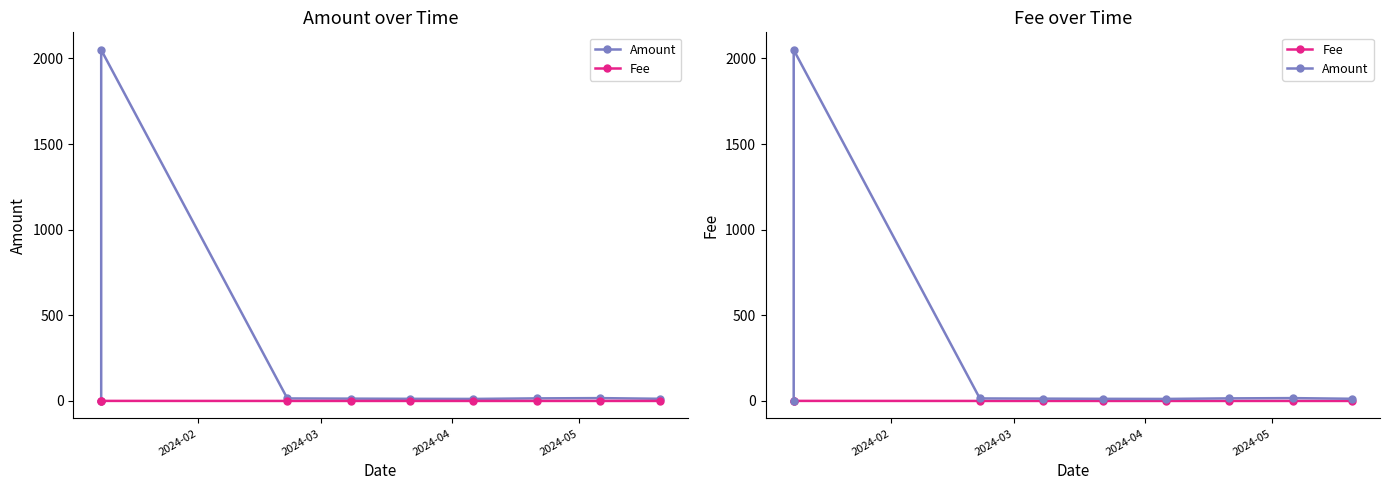

Which series has the largest total across all categories?

Amount